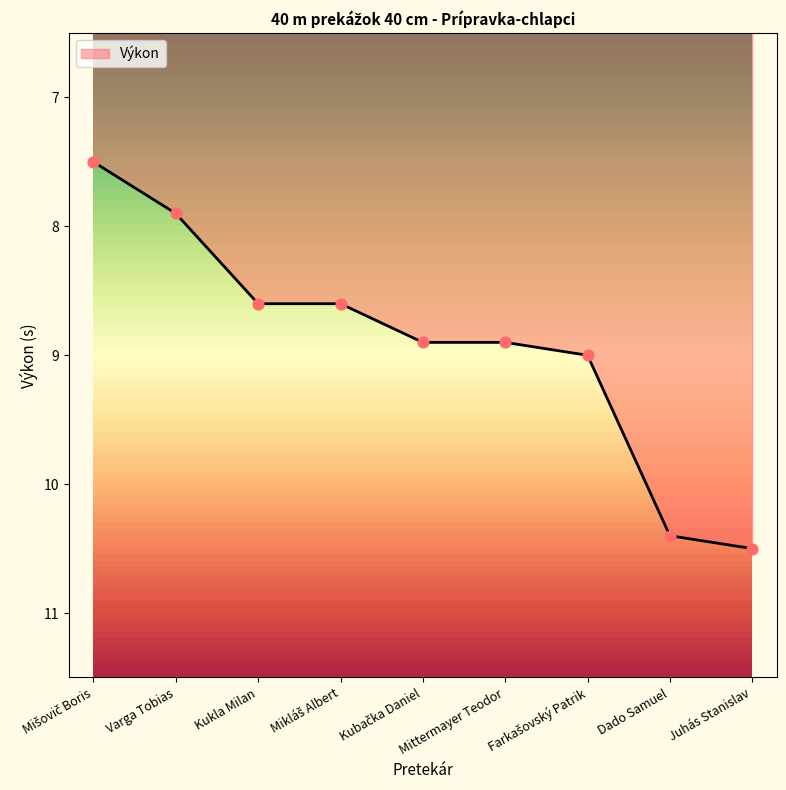

What is the ratio of the value at Kukla Milan to the value at Dado Samuel?

0.8